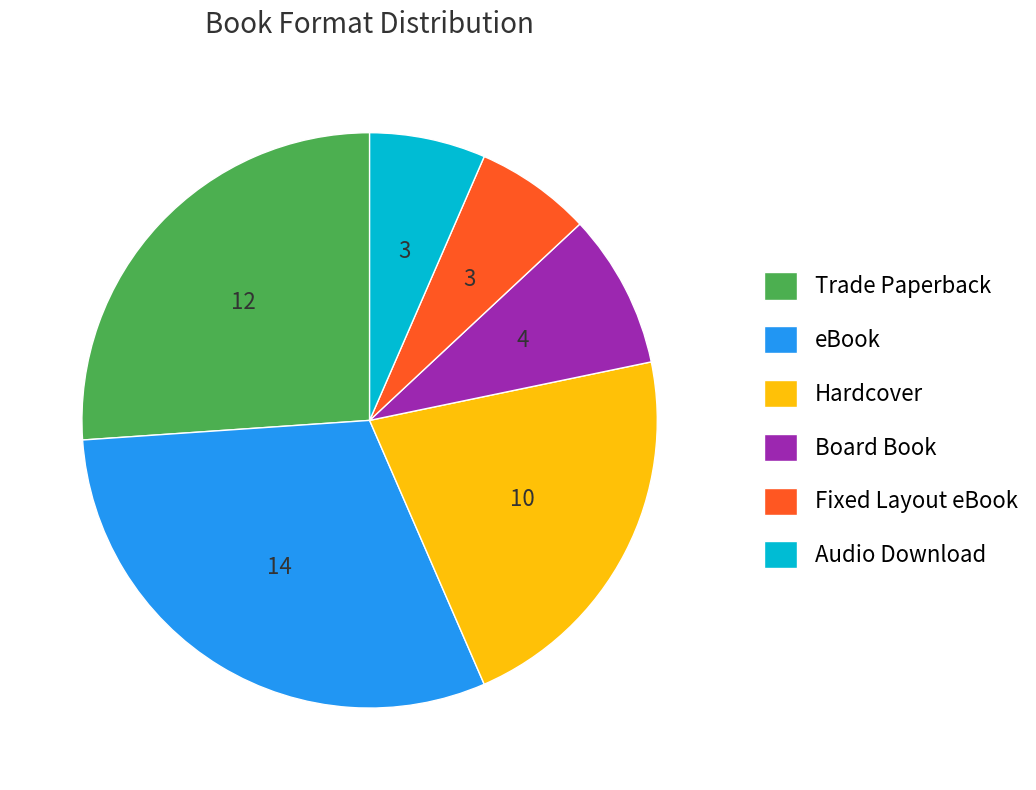

Is the sum of Fixed Layout eBook and Audio Download greater than half?

No